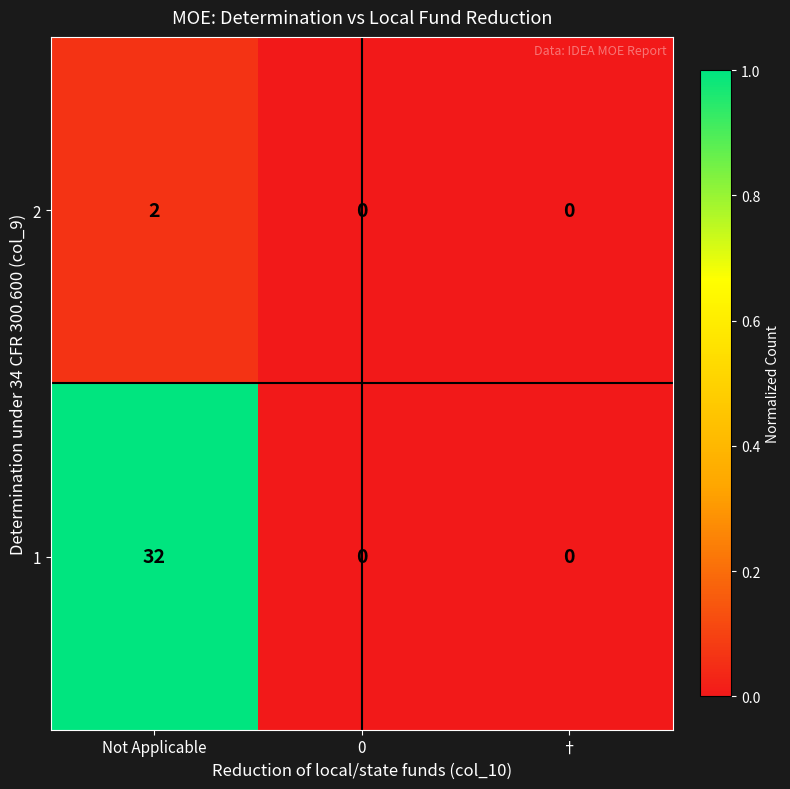

What is the maximum value shown in the chart?

32